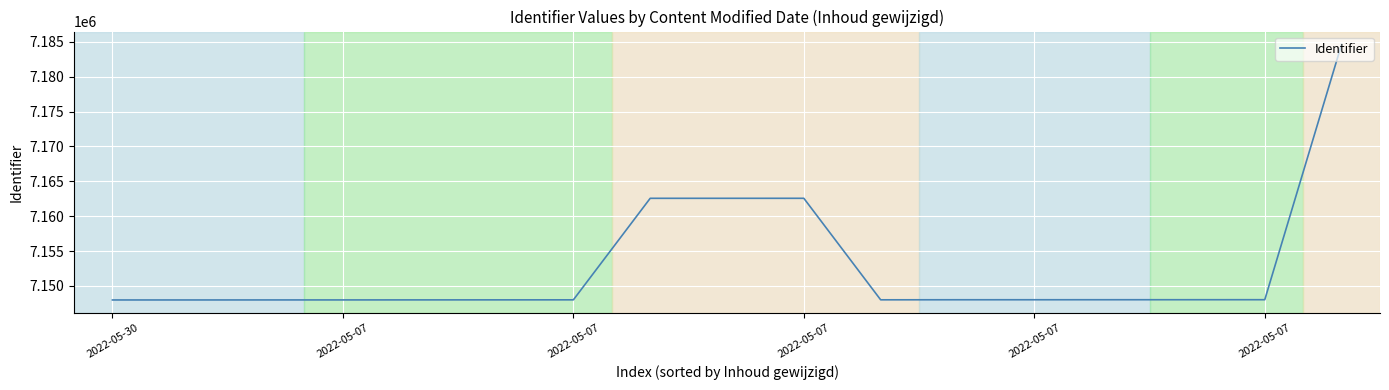

What is the difference between the second highest and second lowest values?

14574